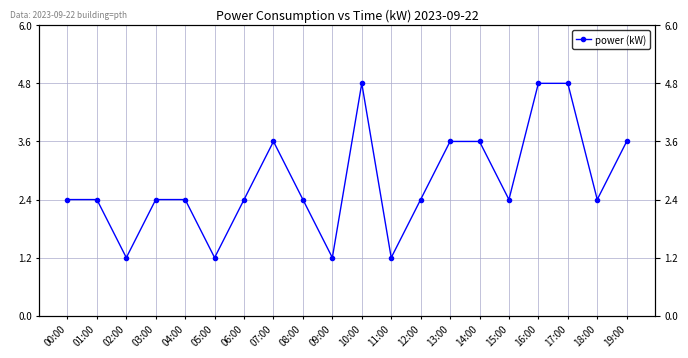

Where is the first local maximum?

07:00